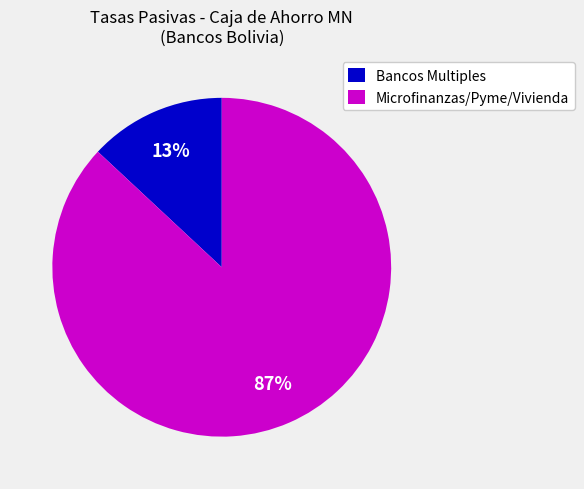

Between Bancos Multiples and Microfinanzas/Pyme/Vivienda, which is larger?

Microfinanzas/Pyme/Vivienda